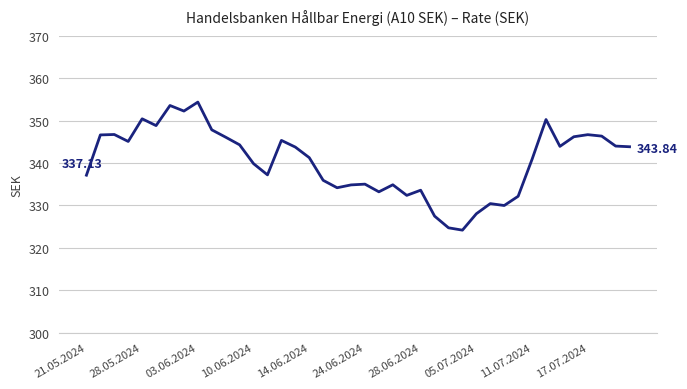

What is the difference between the maximum and minimum values?

30.2